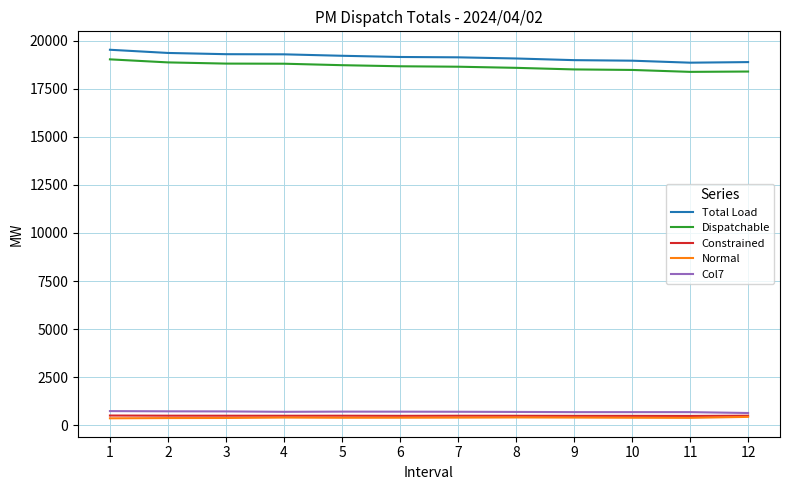

What is the spread (max minus min) of values at 8?

18682.5